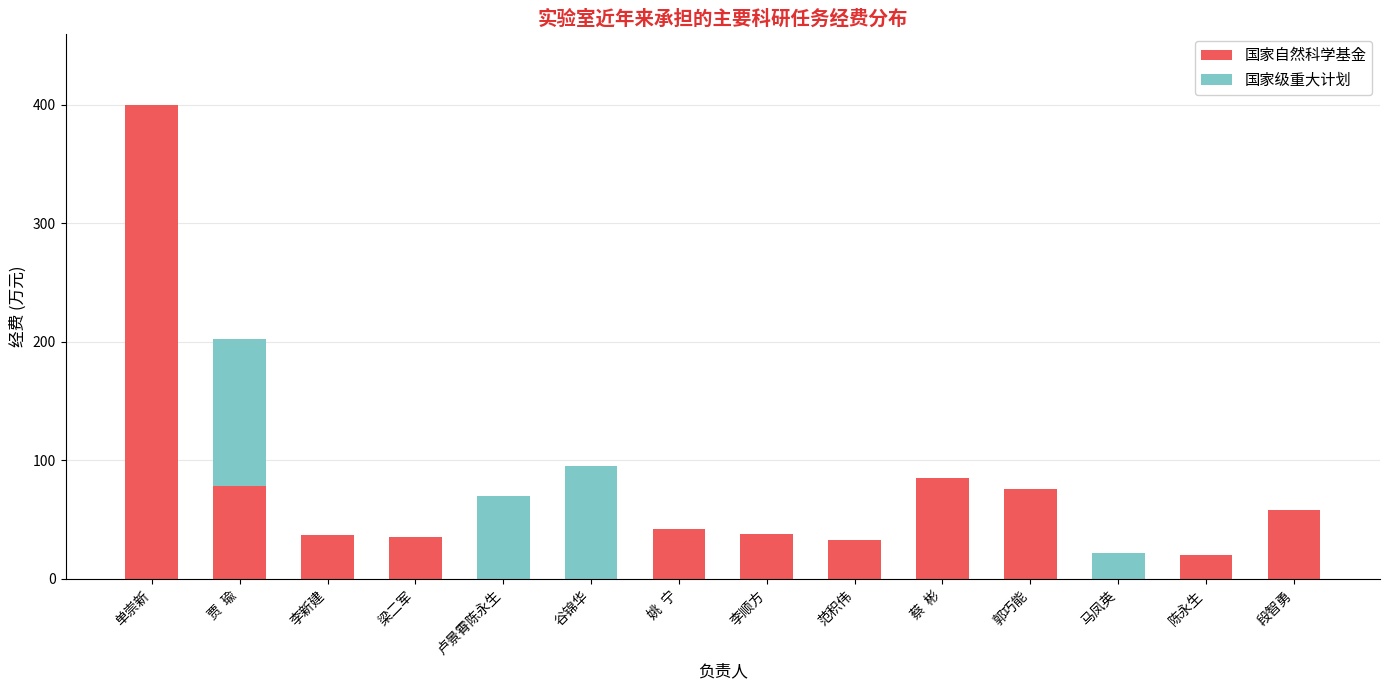

How many series are shown in this chart?

2